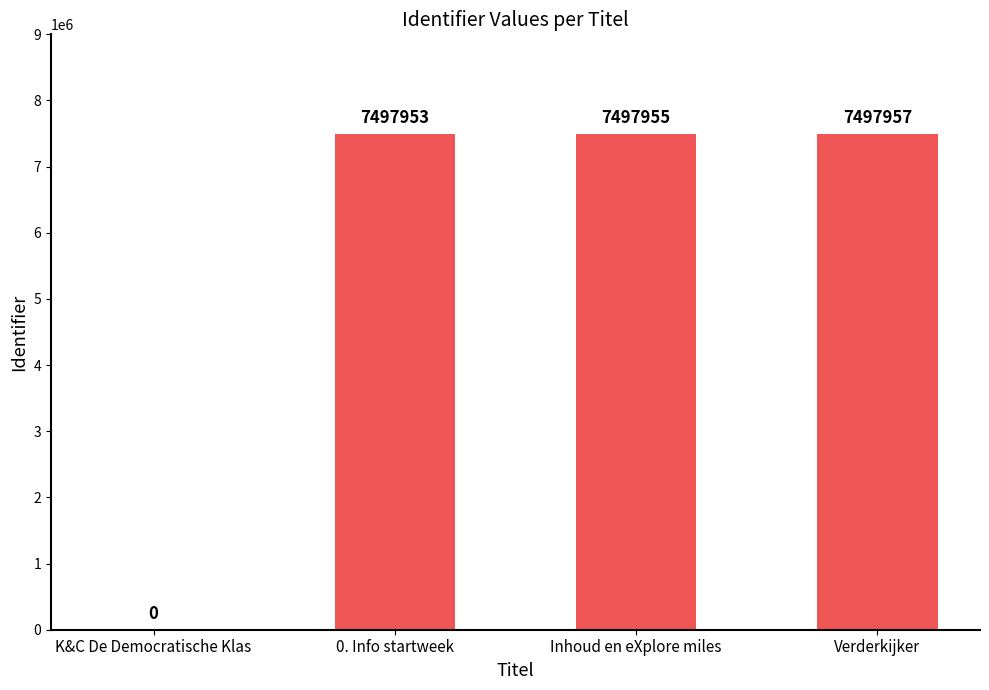

Are the bars horizontal?

No